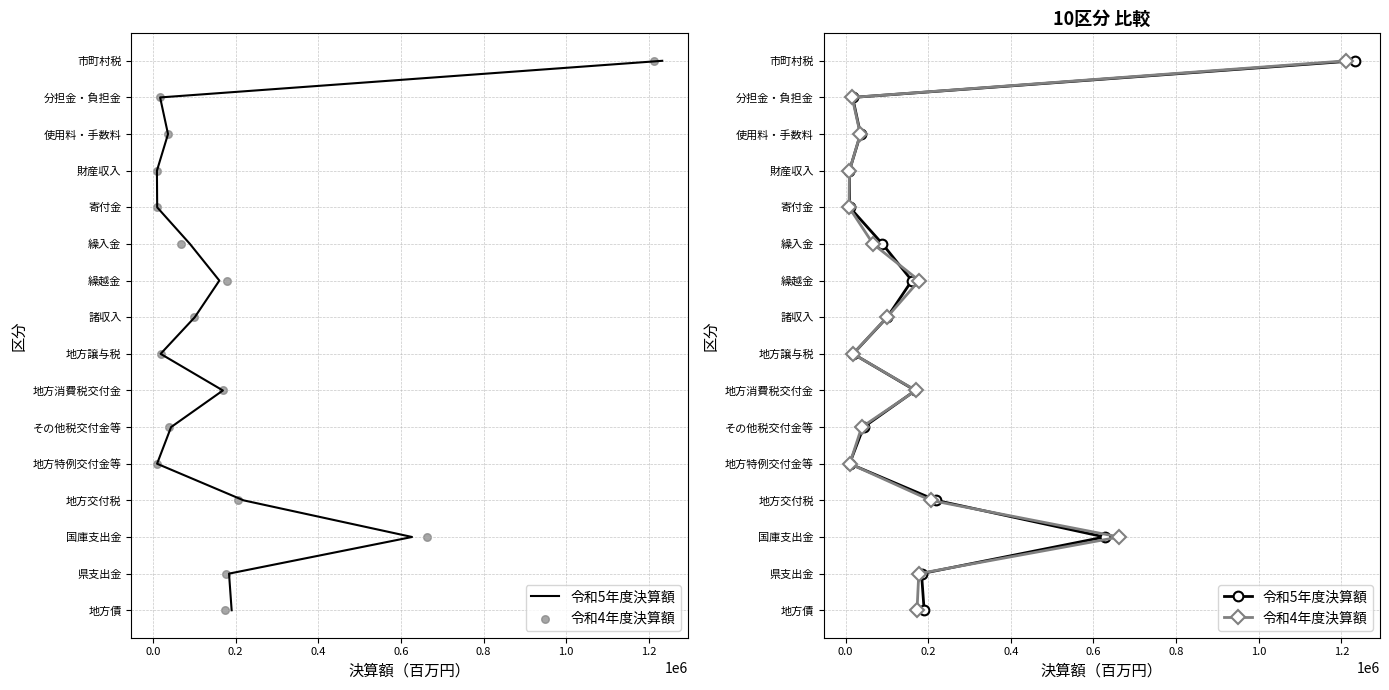

What are all the series names shown in the legend?

令和5年度決算額, 令和4年度決算額